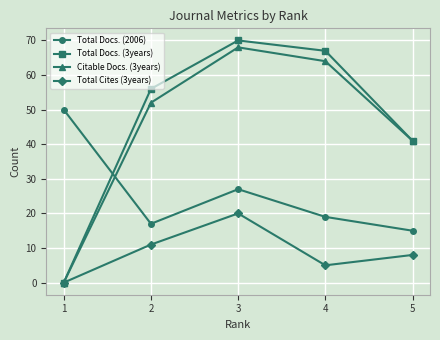

What is the sum of the Total Docs. (2006) values at 5 and 1?

65